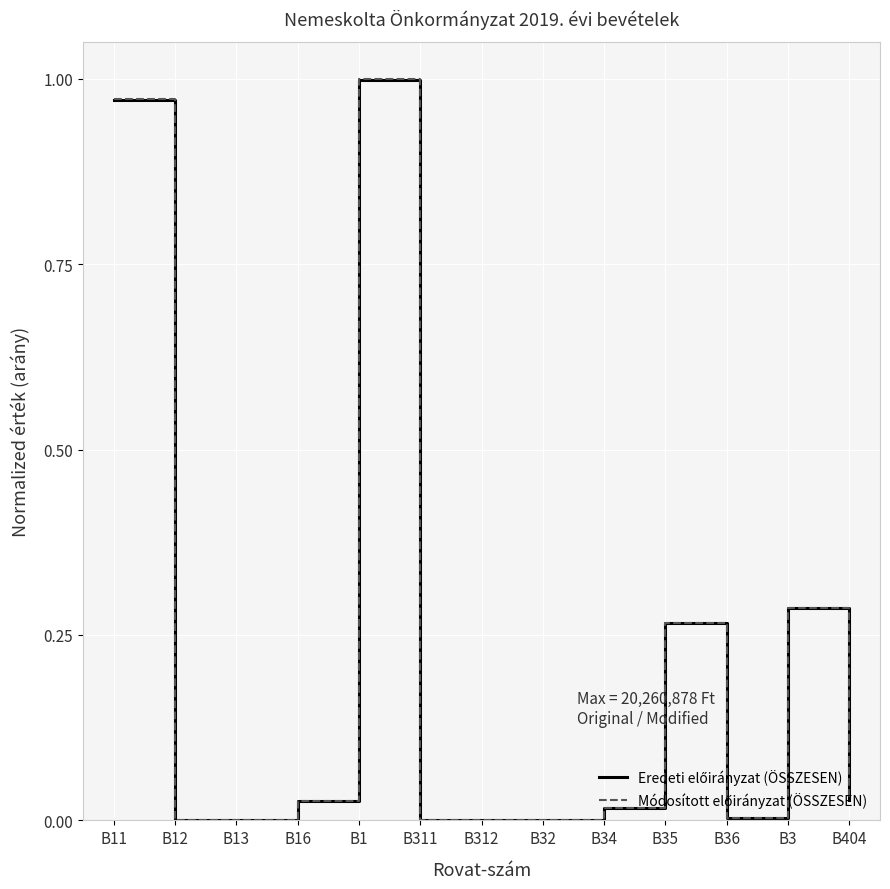

At which category is the sum across all series the highest?

B1